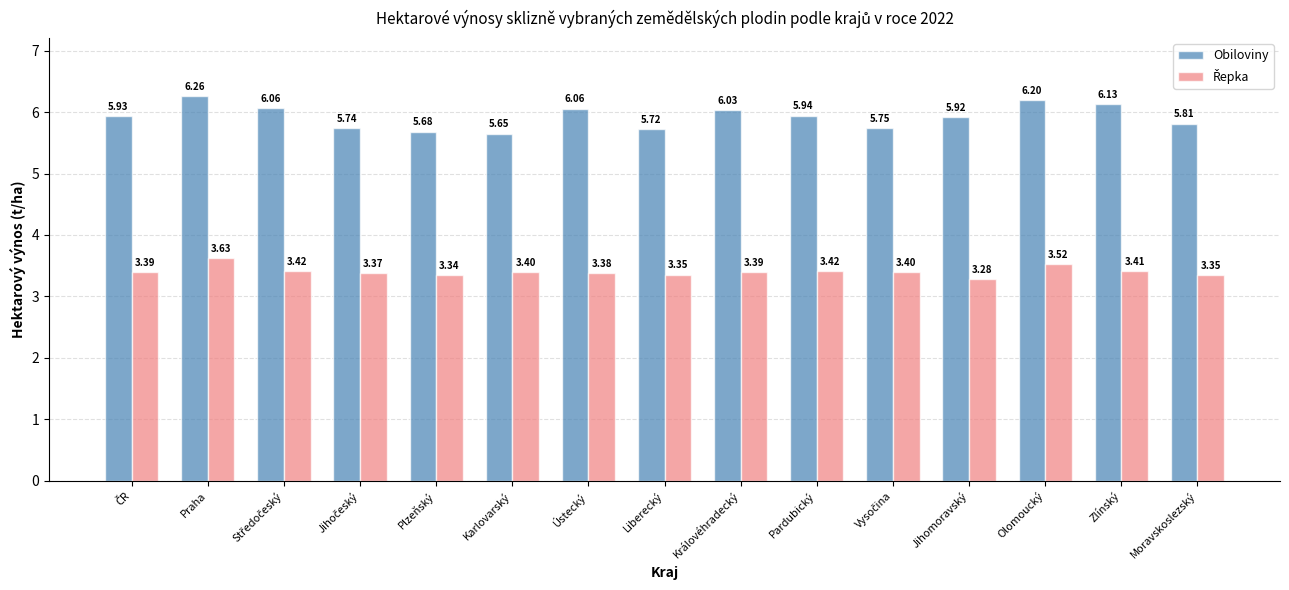

Which category has the lowest value in the Obiloviny series?

Karlovarský